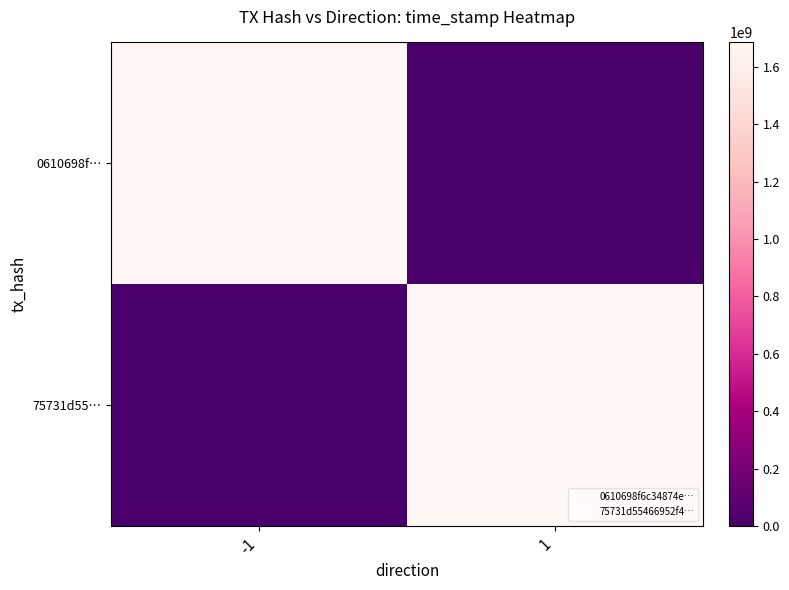

Reading left to right, what are all the values shown in this chart?

0610698f…: -1=1685421186	1=0
75731d55…: -1=0	1=1685420407